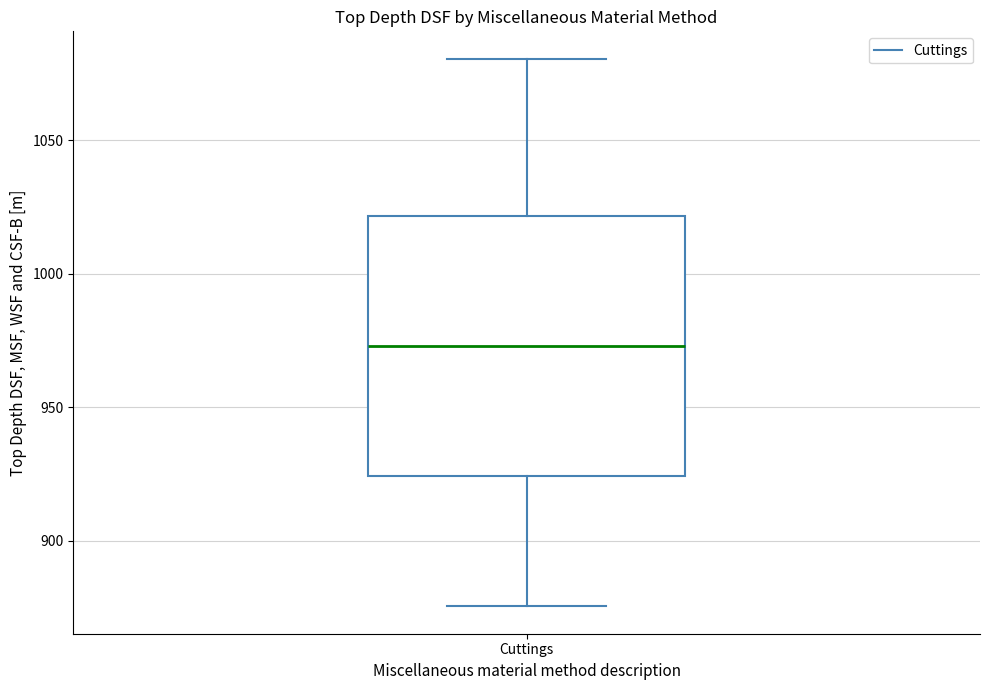

Where does the upper whisker of the box for Cuttings end on the y-axis? The values are not printed on the chart, so give them approximately, as read against the axis.

1080